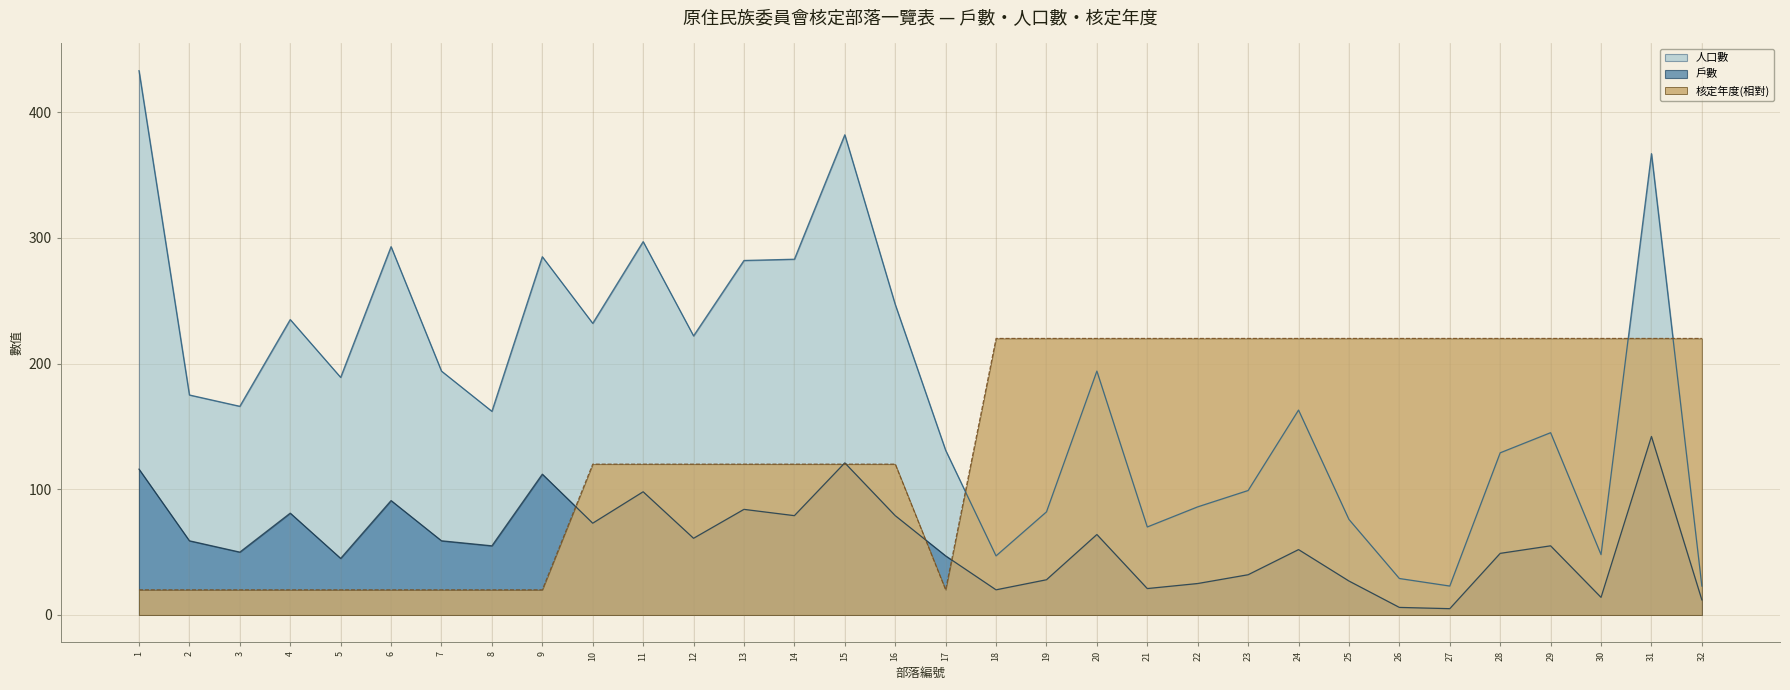

Which series changed the most between 8 and 27?

核定年度(相對)